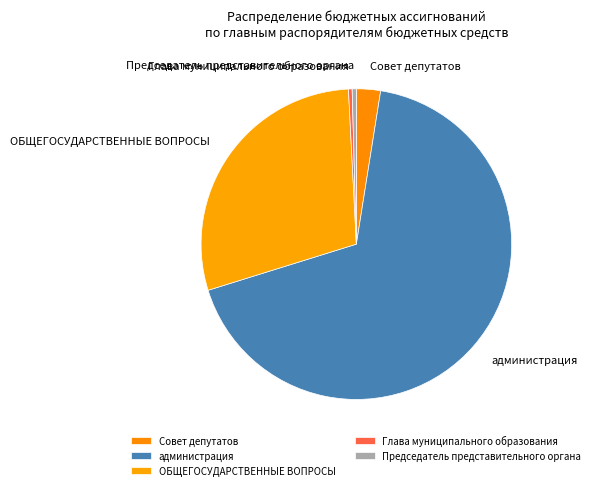

Which slice is the largest?

администрация